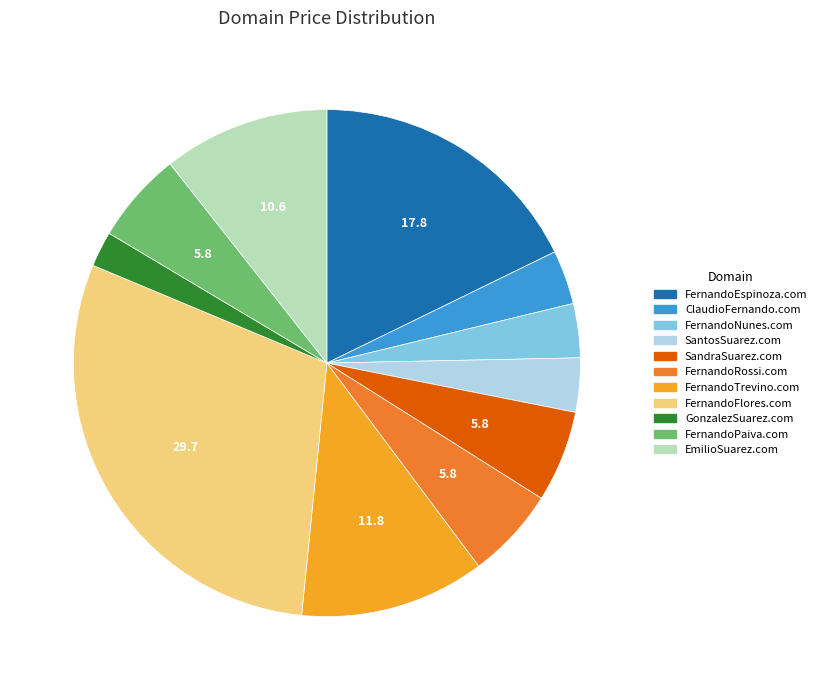

Which has a higher value, SantosSuarez.com or SandraSuarez.com?

SandraSuarez.com